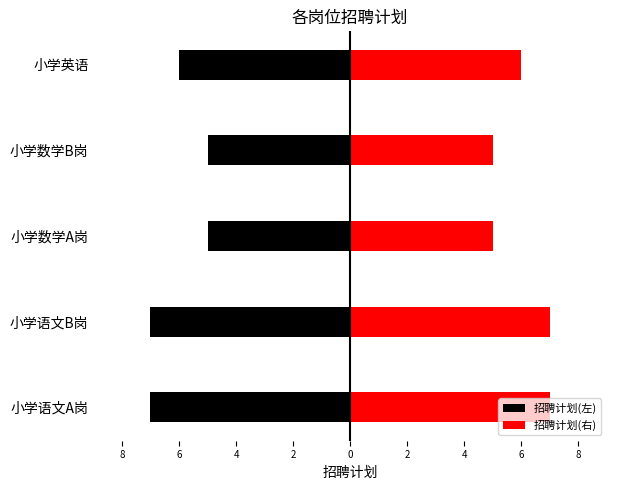

What is the difference between the second highest and minimum values?

2